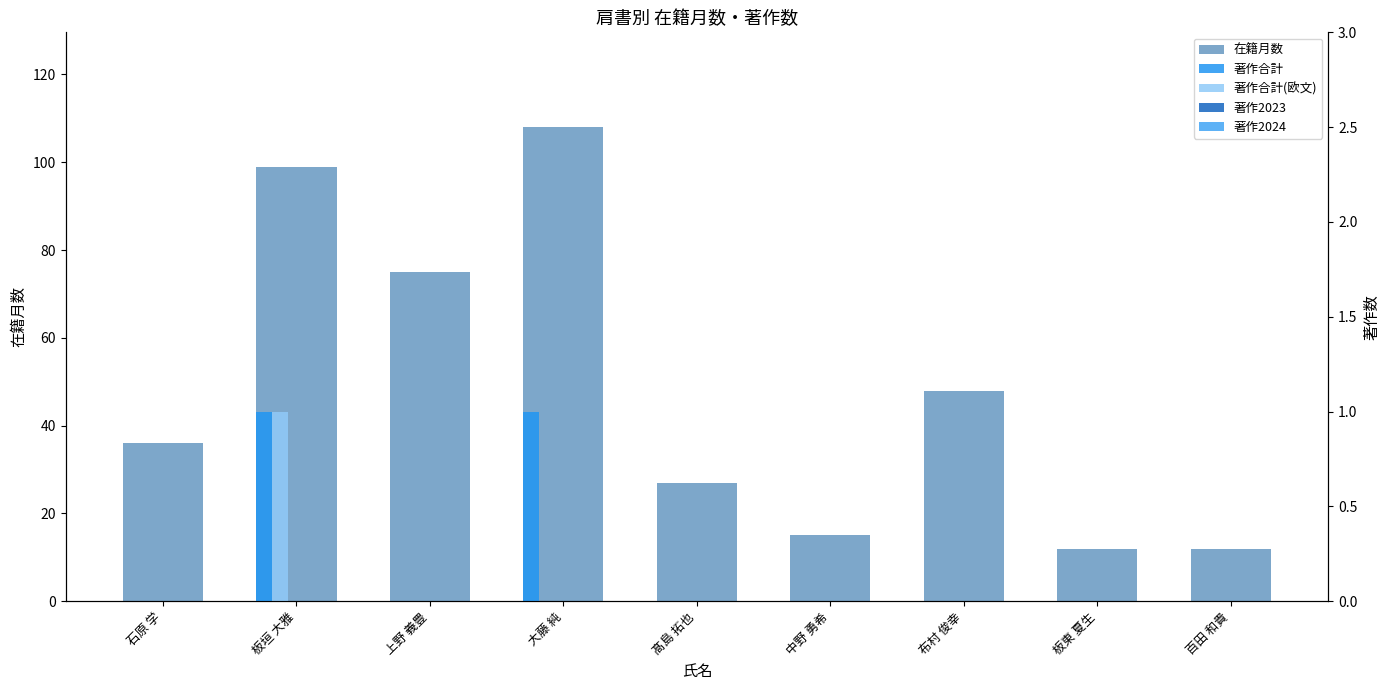

The value of 著作2023 at 上野 義豊 is 0. True or false?

True